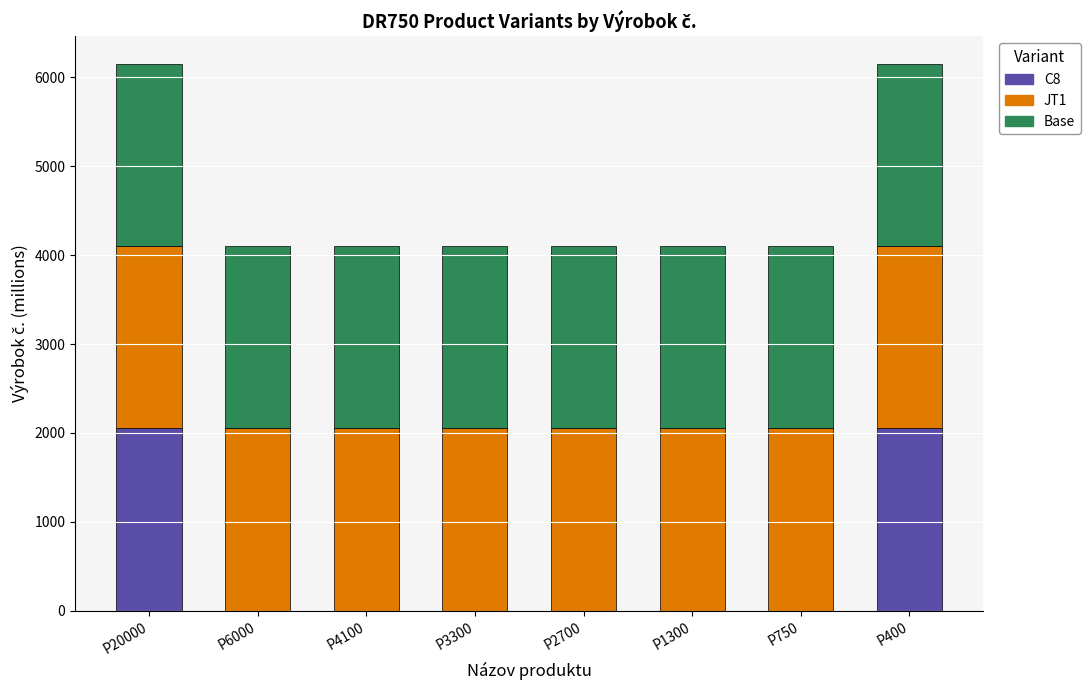

What is the highest value of the C8 series?

2051.5